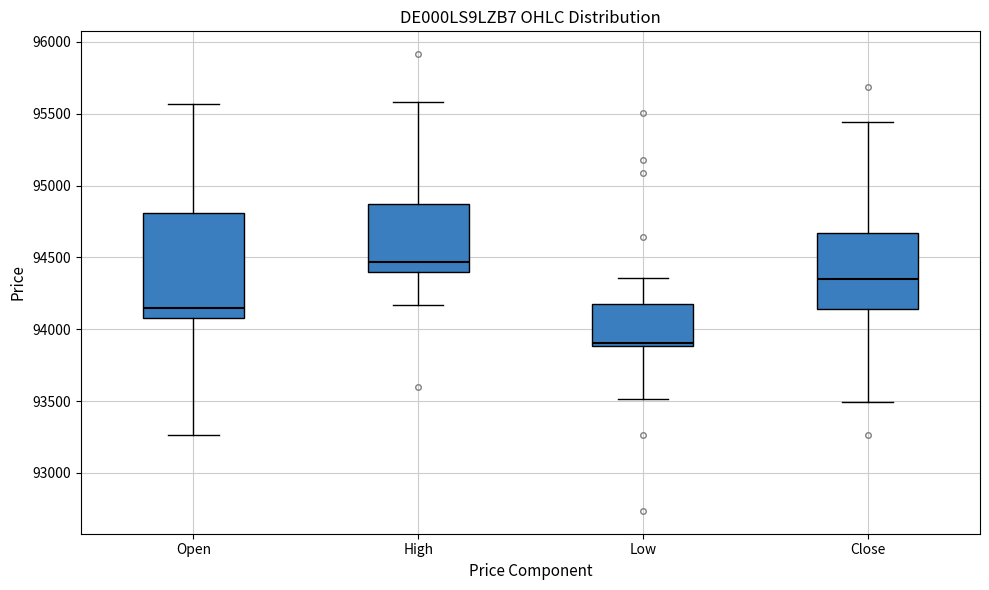

Comparing the boxes themselves (not the whiskers), which one is the tallest?

Open